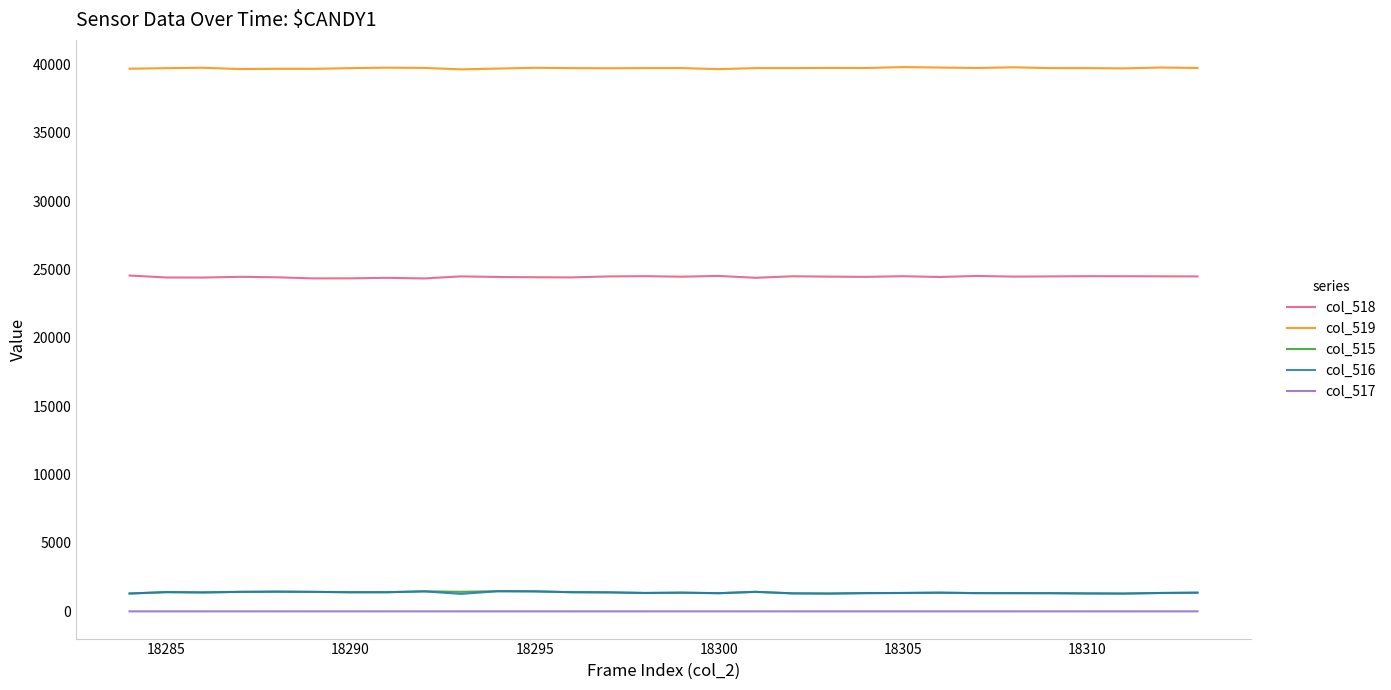

True or false: col_519 and col_517 cross at least once.

False